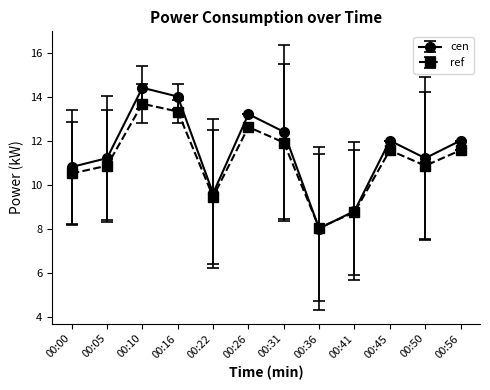

Which label corresponds to the largest value in the chart?

00:10